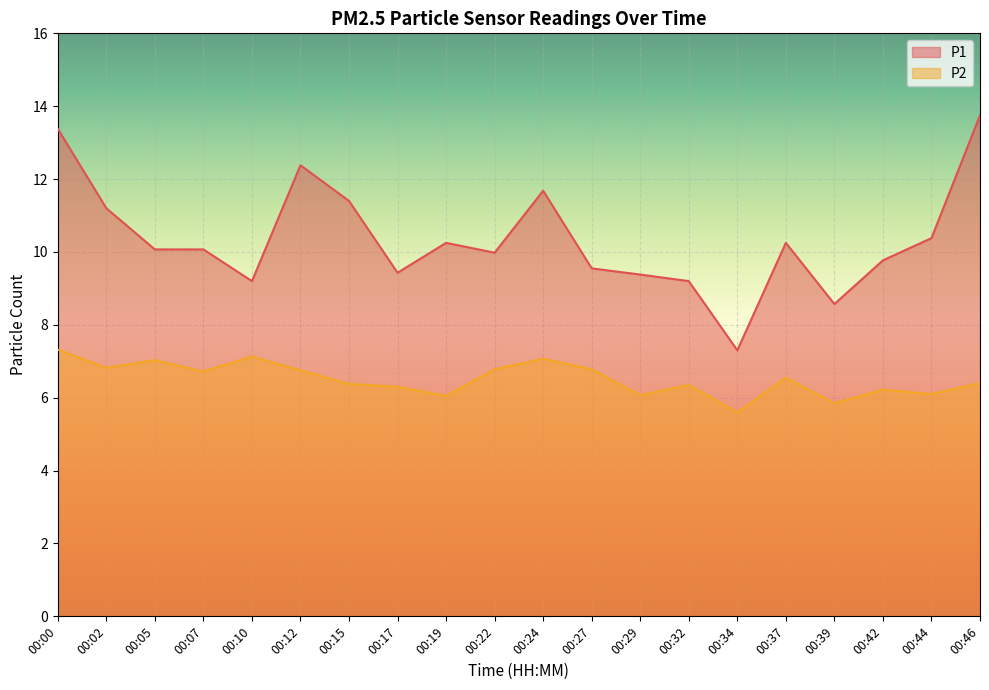

Is it true that P2 equals 6.4 at 00:15?

True